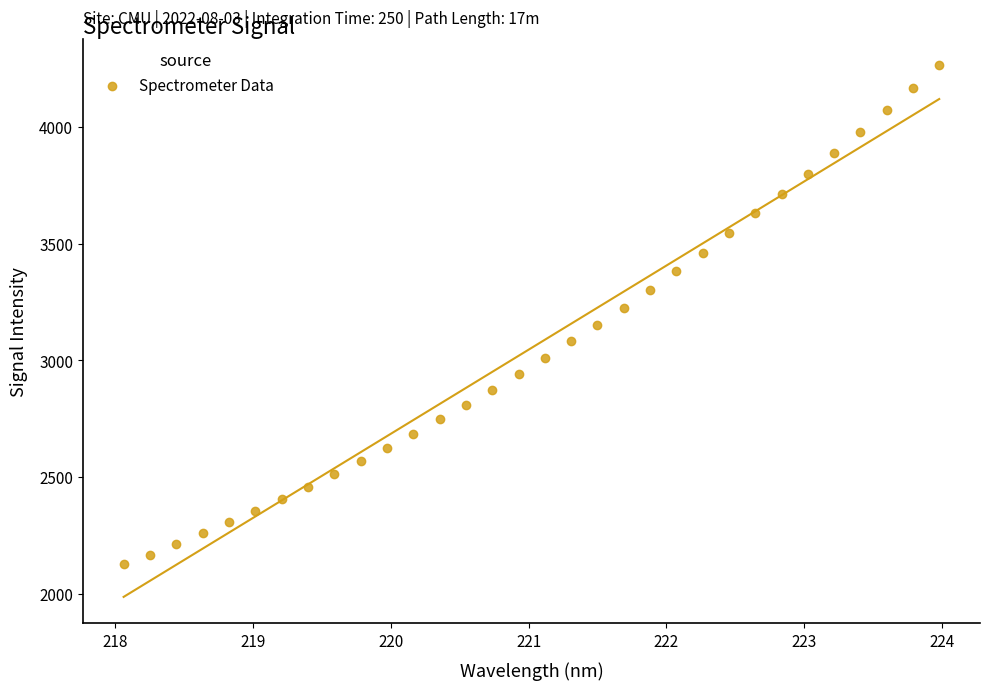

What is the range of Y values (max minus min)?

2138.3